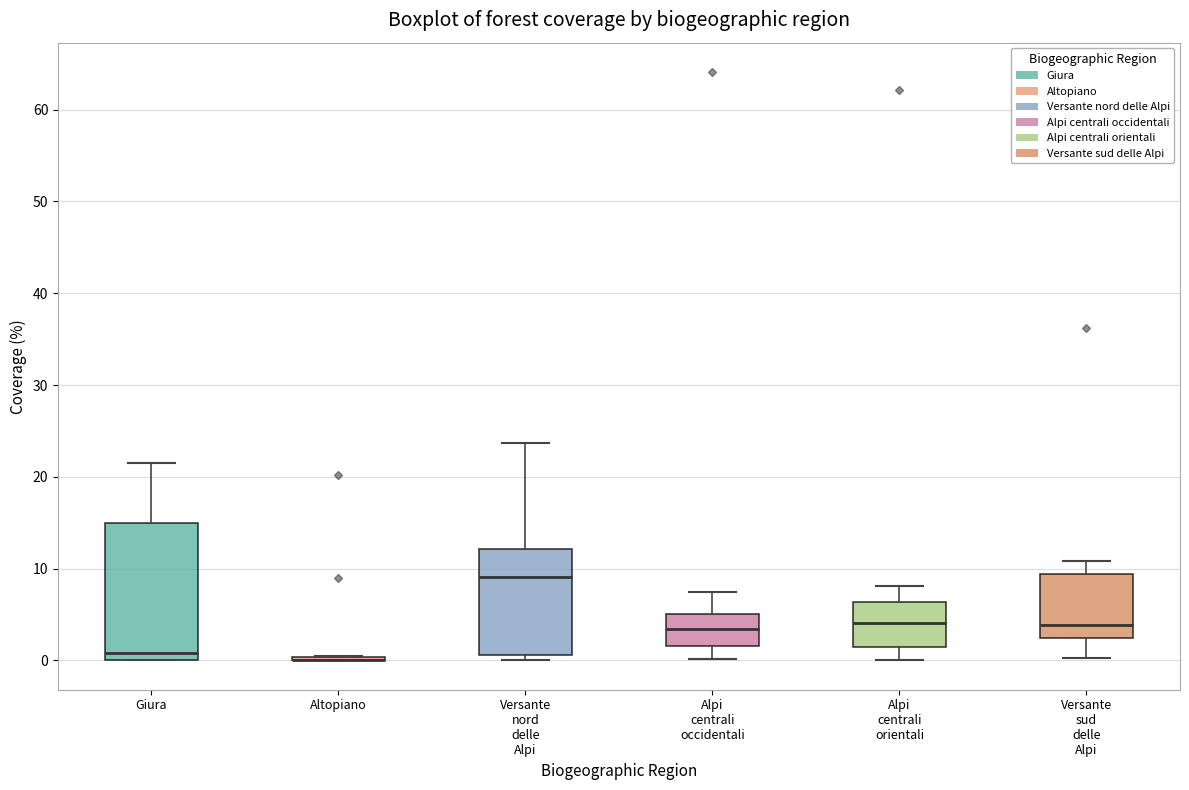

Comparing the boxes themselves (not the whiskers), which one is the tallest?

Giura